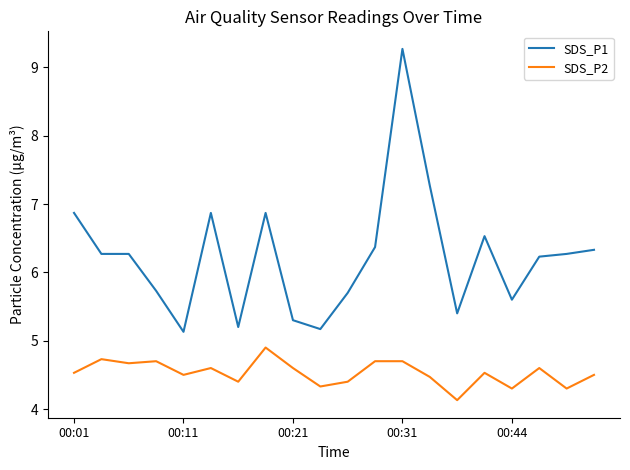

List the series in order of their peak value, lowest first.

SDS_P2, SDS_P1